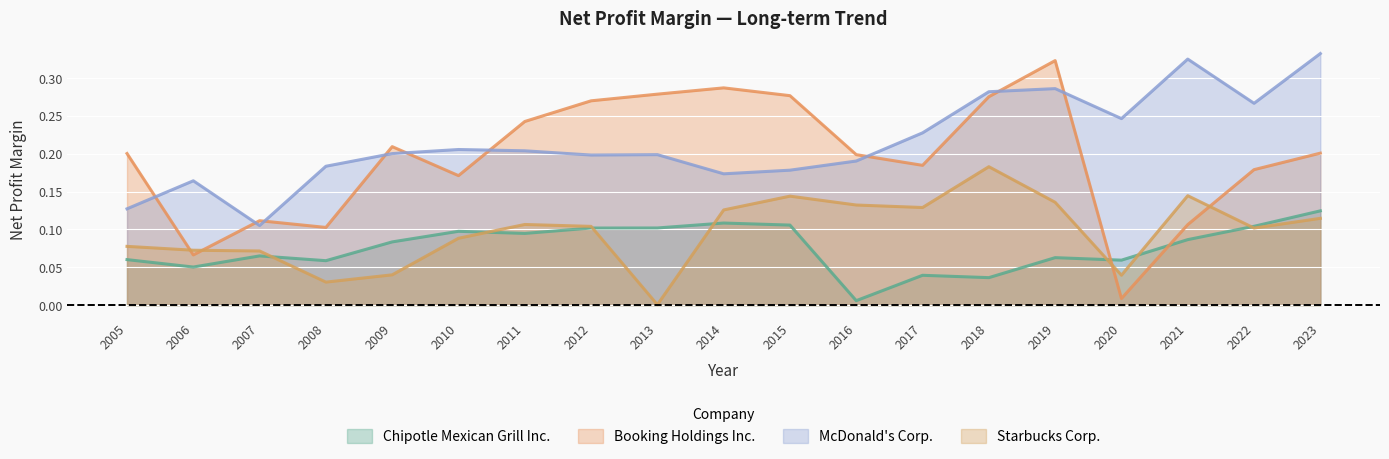

At 2011, list the series in order from smallest to largest.

Chipotle Mexican Grill Inc., Starbucks Corp., McDonald's Corp., Booking Holdings Inc.